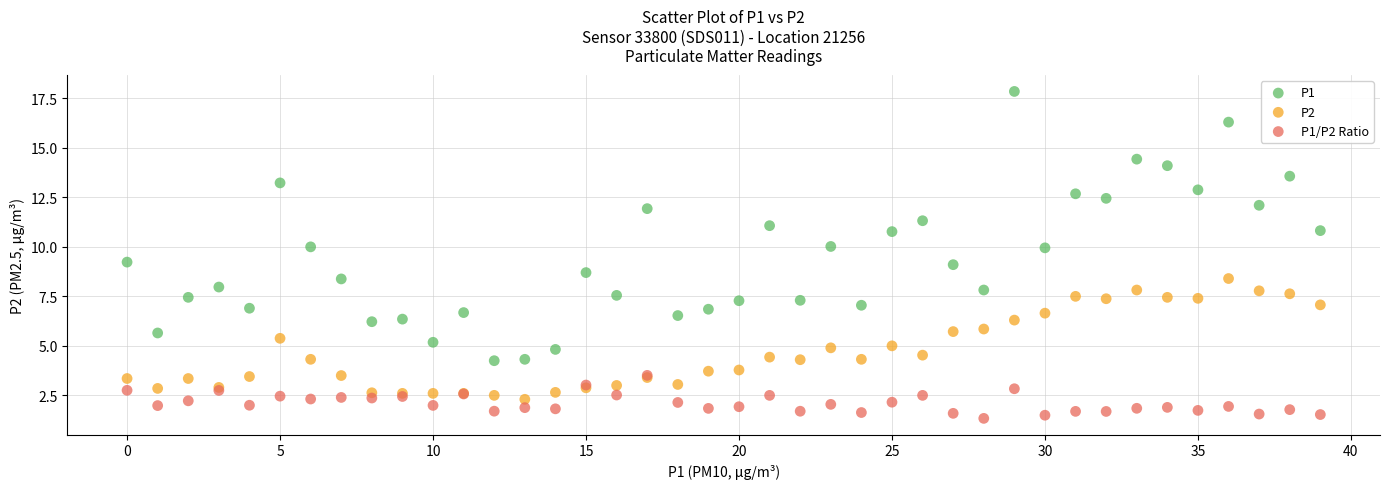

Which series contains the highest Y value?

P1